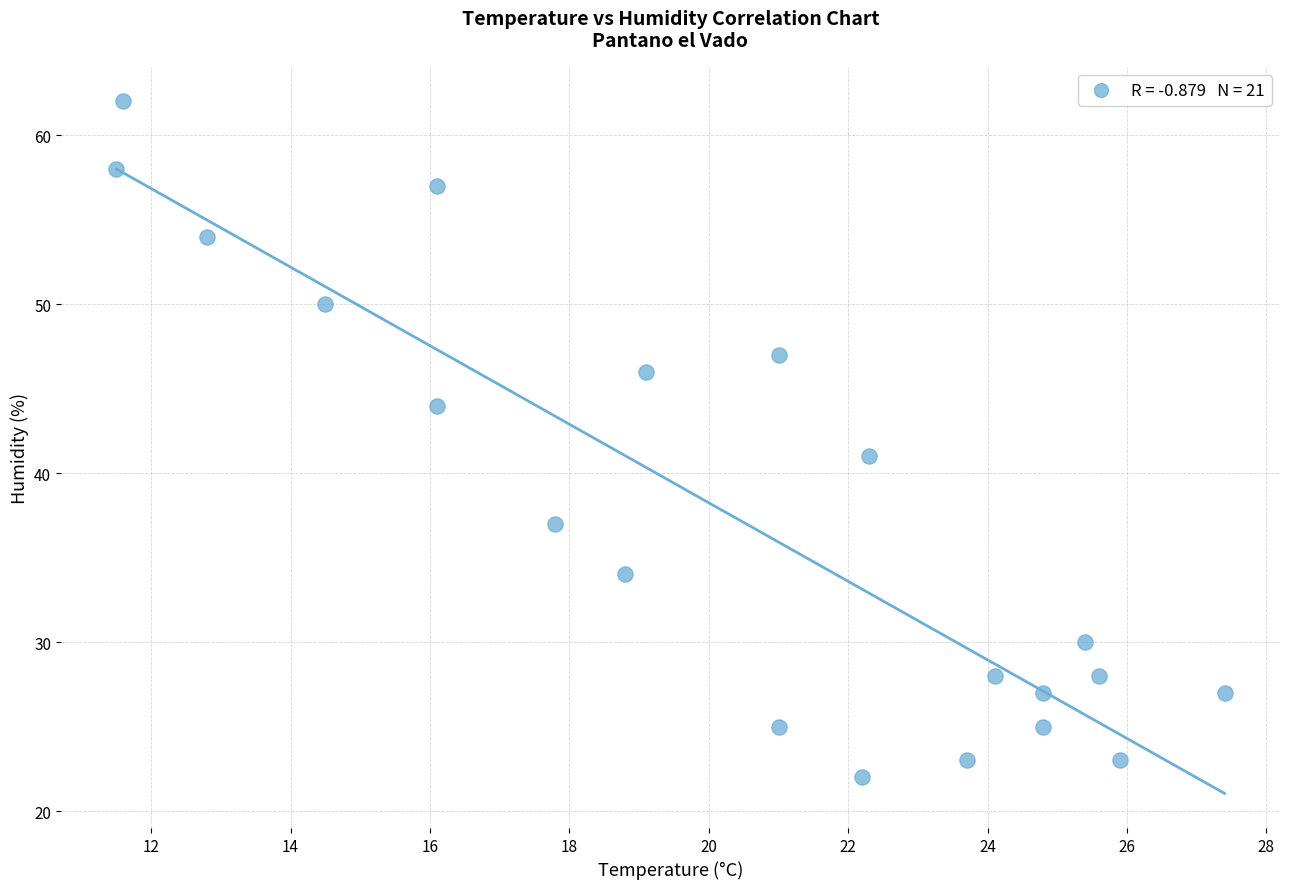

What Y value in the scatter plot is closest to 42?

41